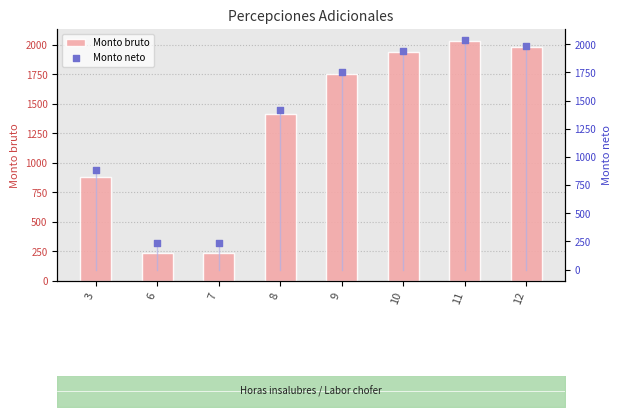

What are all the series names shown in the legend?

Monto bruto, Monto neto